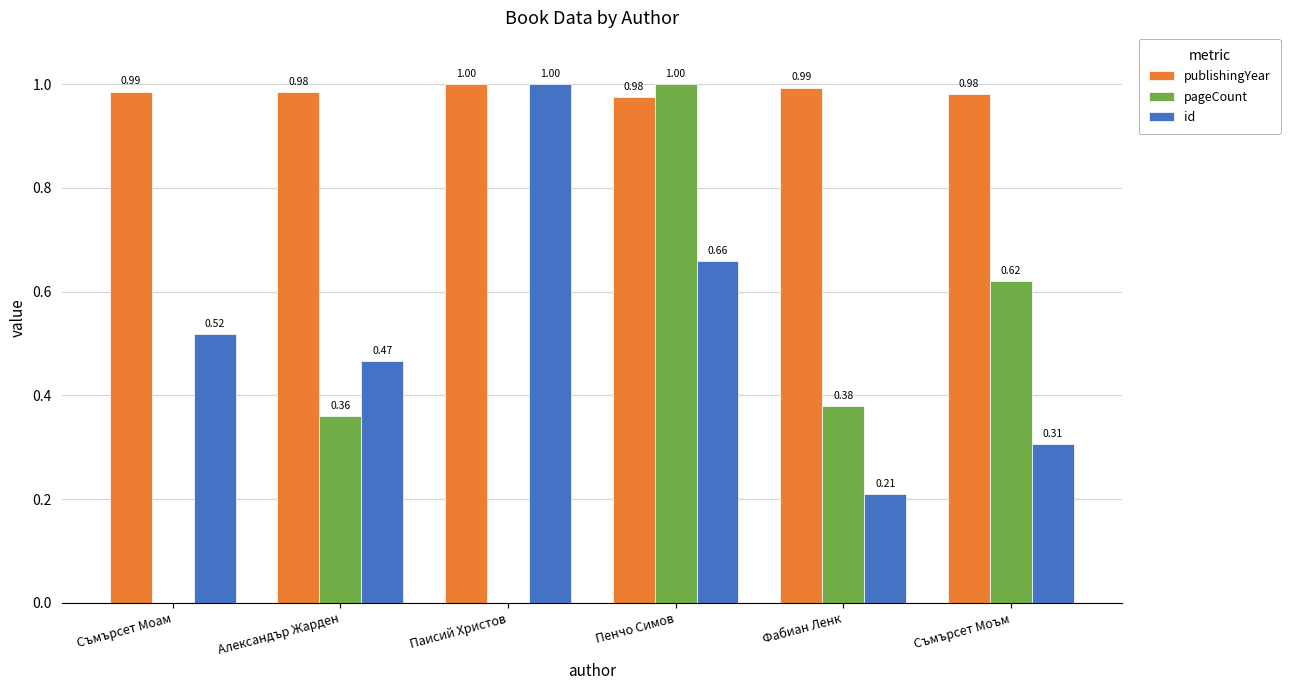

Between Пенчо Симов and Фабиан Ленк, which series saw the biggest shift?

pageCount